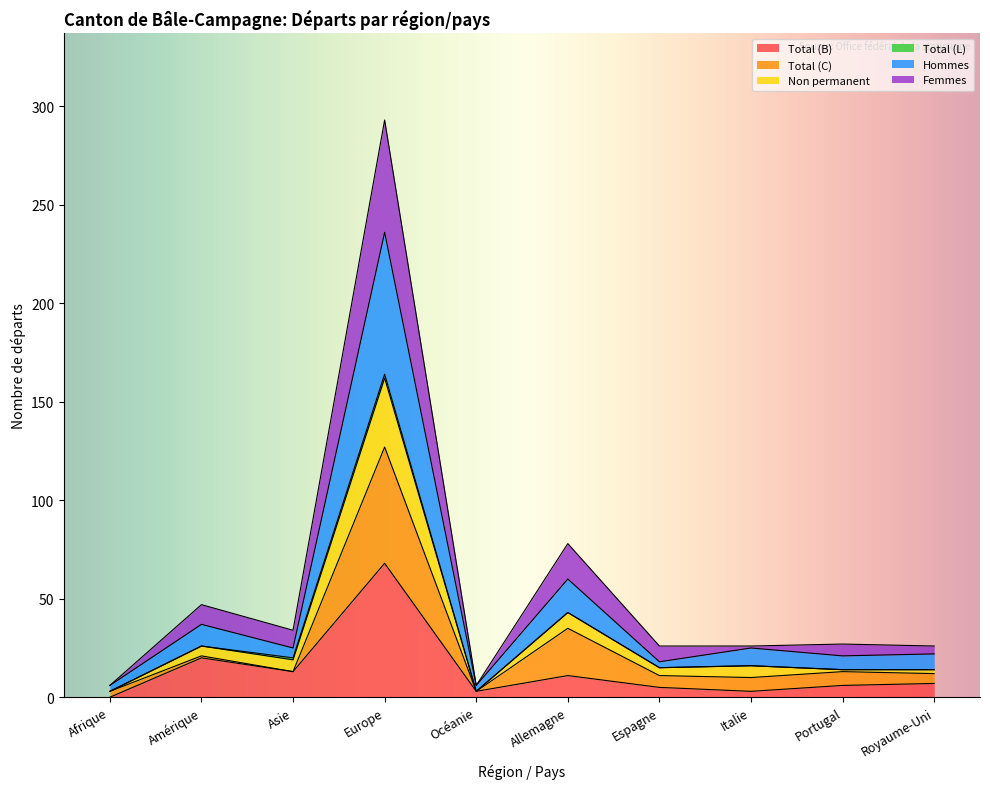

At which label does Total (B) reach its peak?

Europe